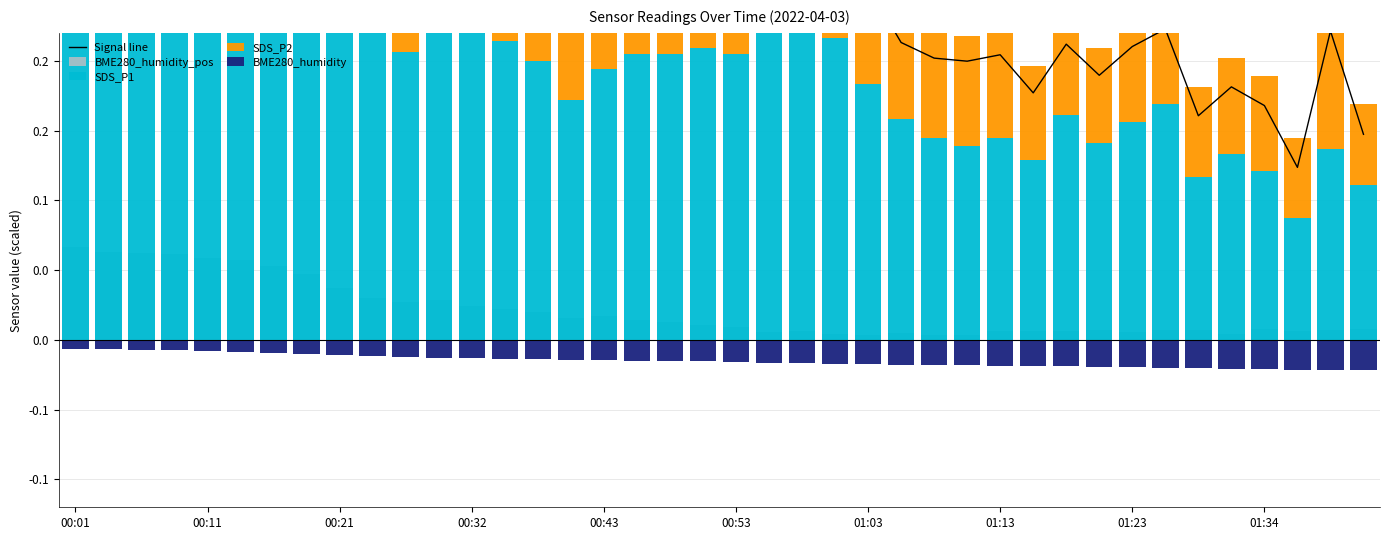

What value does the BME280_humidity_pos series have at 00:21?

0.1